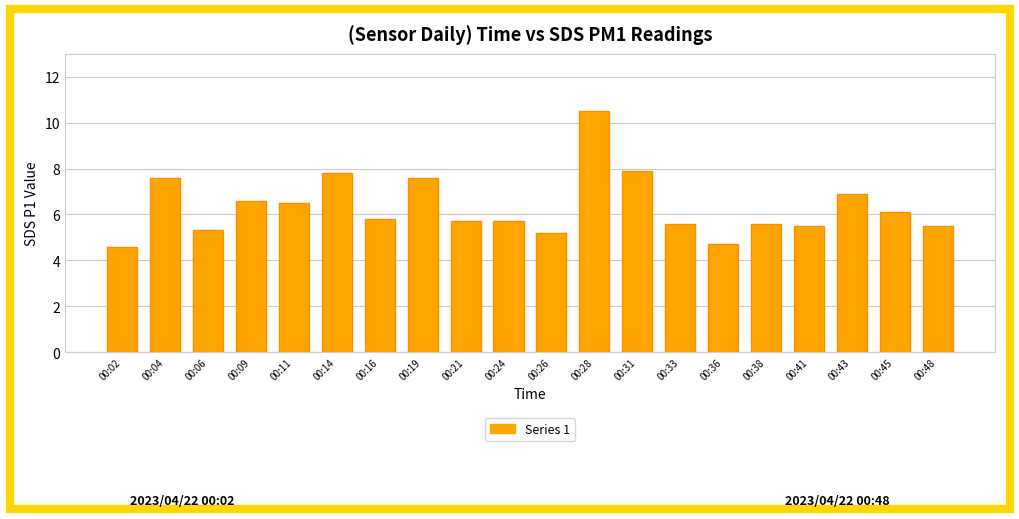

What is the value of the 13th bar from the left?

7.9